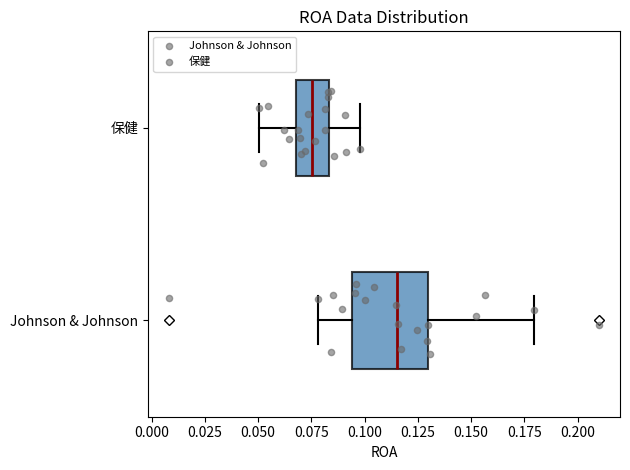

Which box has the furthest to the right median line?

Johnson & Johnson